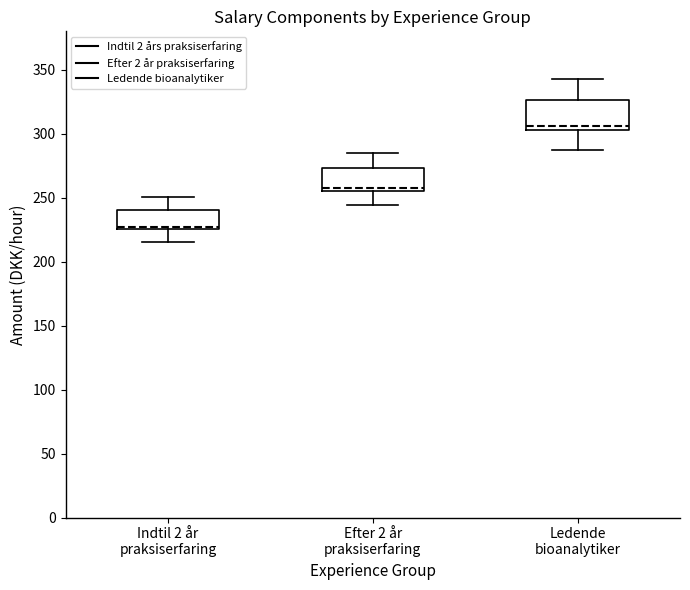

Which box has the lowest median line?

Indtil 2 år praksiserfaring